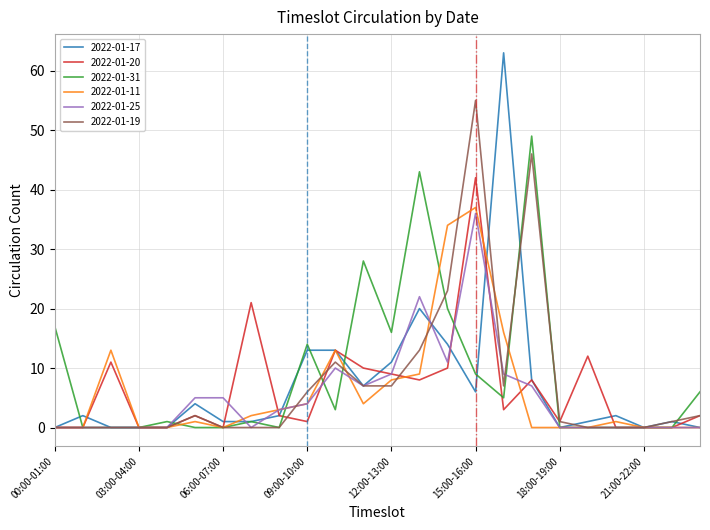

Which series has the largest range (max minus min)?

2022-01-17